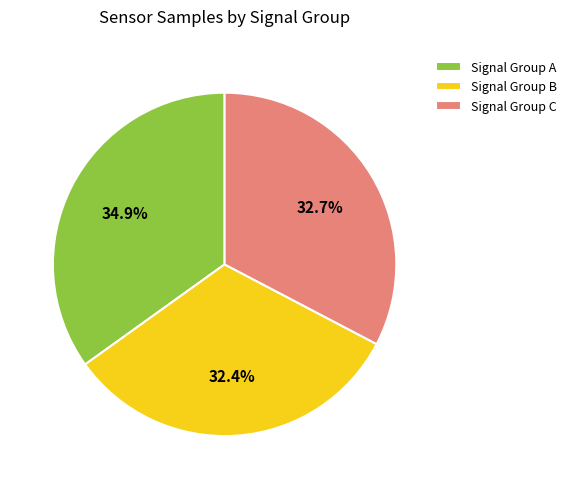

Approximately how many times larger is the value at Signal Group C compared to Signal Group A?

0.9